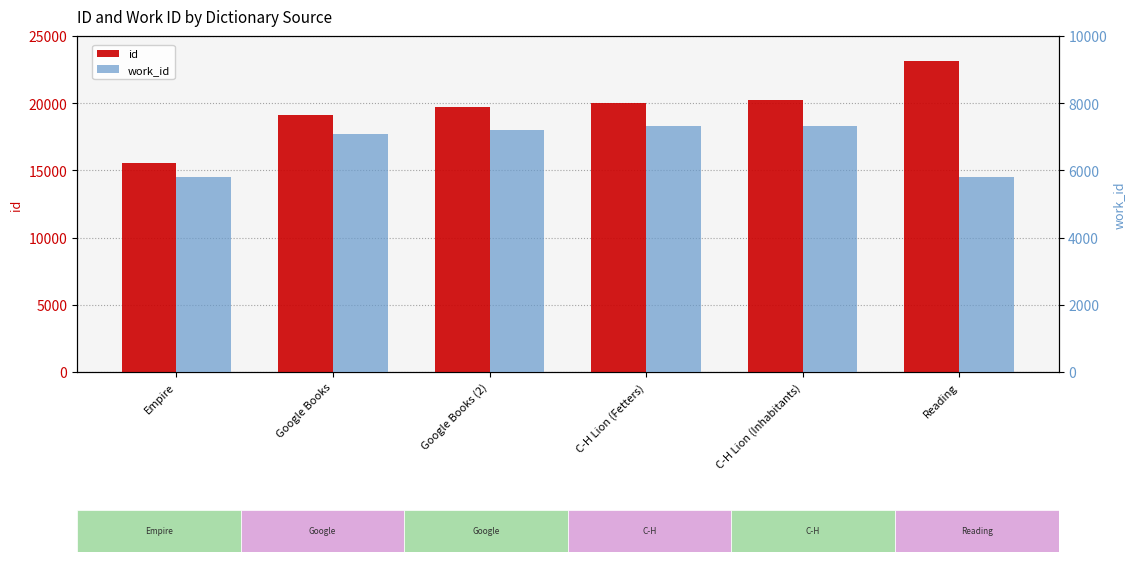

List the labels in order of id value, smallest first.

Empire, Google Books, Google Books (2), C-H Lion (Fetters), C-H Lion (Inhabitants), Reading